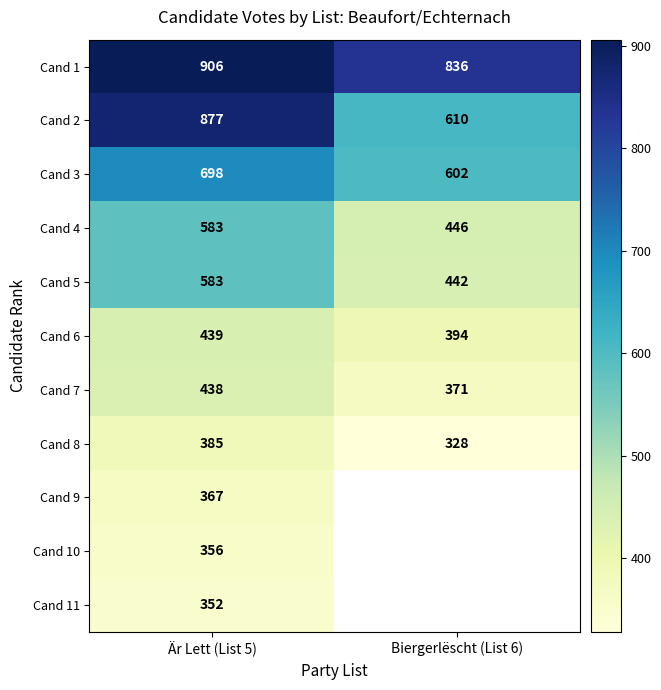

What is the total value across all series at Är Lett (List 5)?

5984